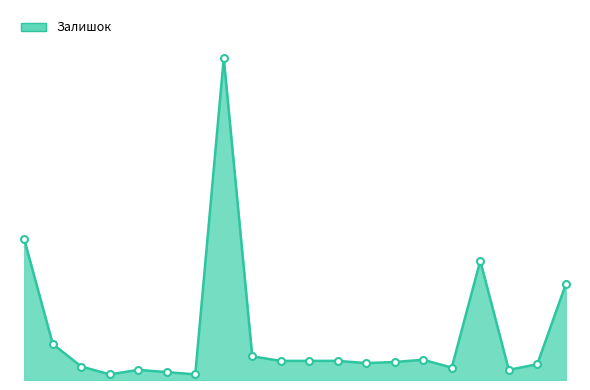

Does the chart have visible grid lines?

No